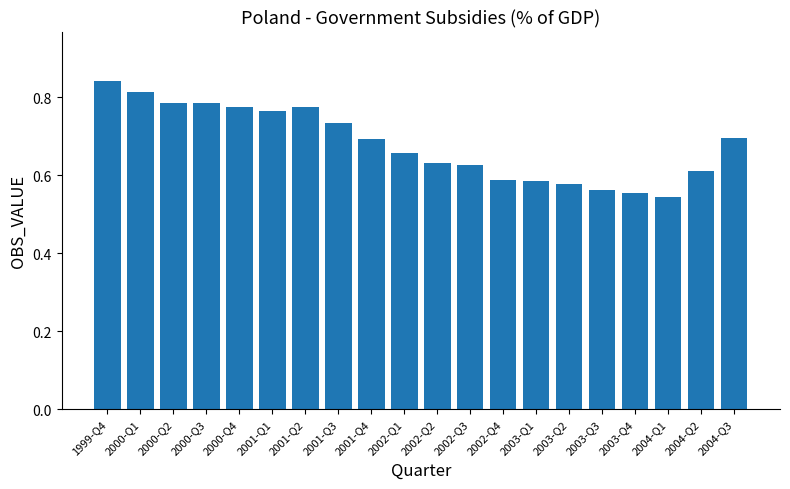

Which has a higher value, 2004-Q1 or 2001-Q3?

2001-Q3